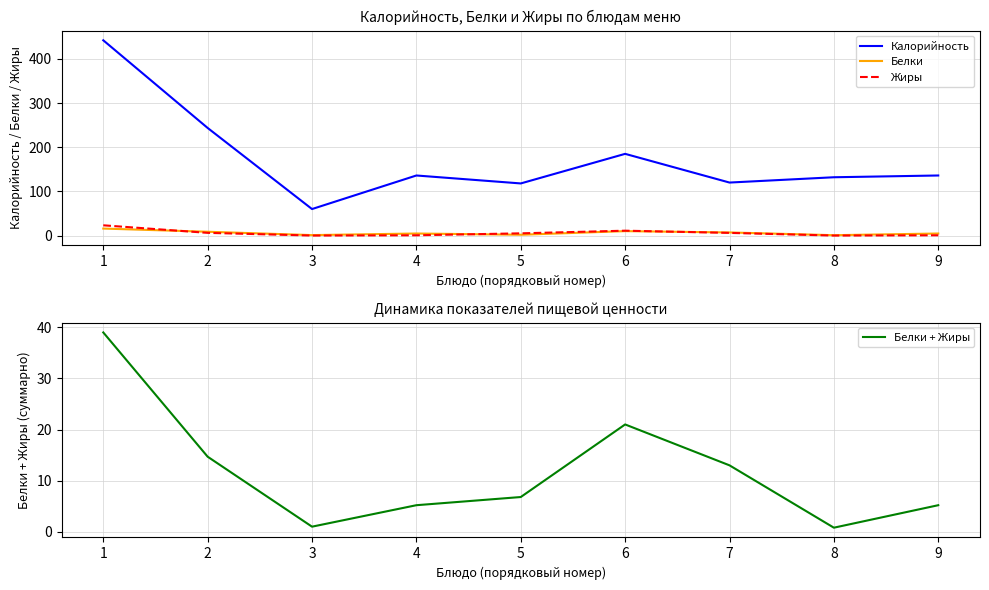

The value of Жиры at 2 is 12.2. True or false?

False